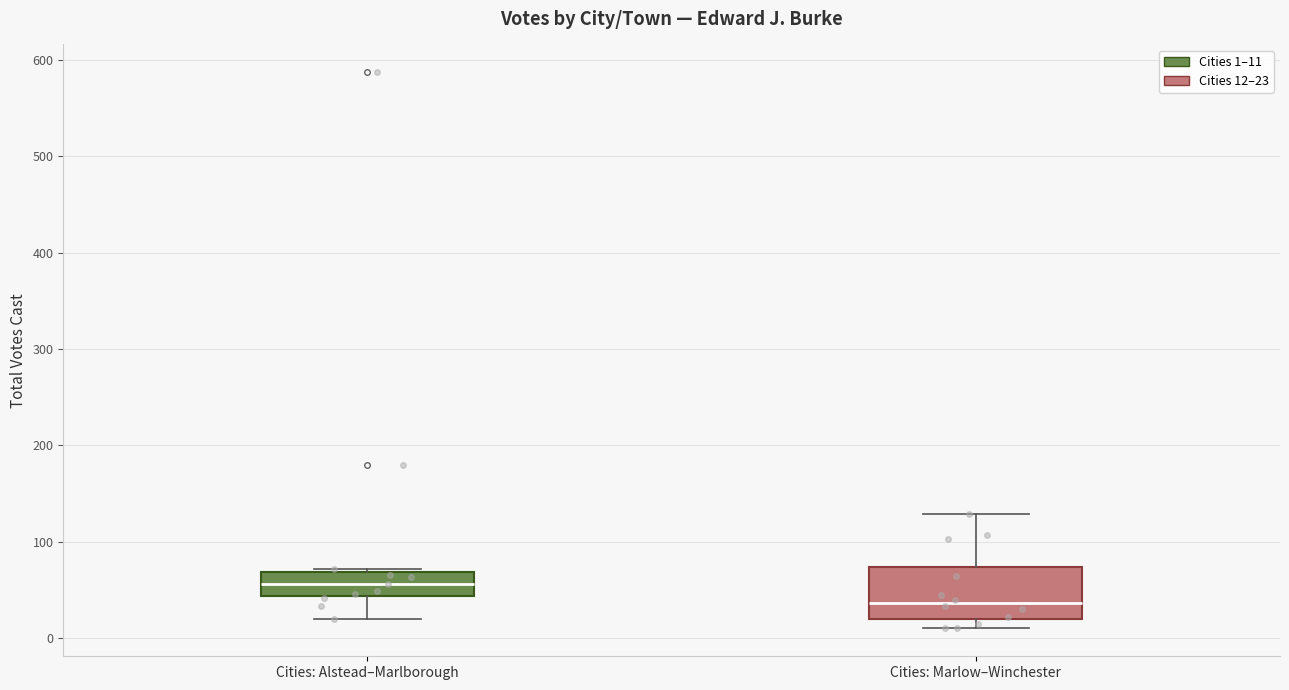

Which box's median line is the highest?

Cities: Alstead–Marlborough